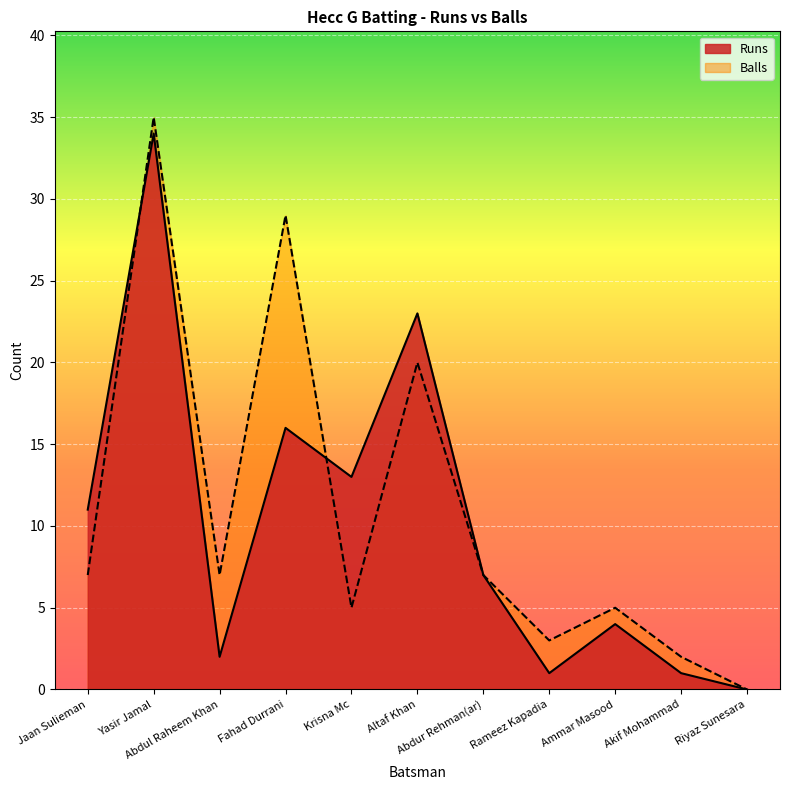

What is the label of the 6th point from the left?

Altaf Khan